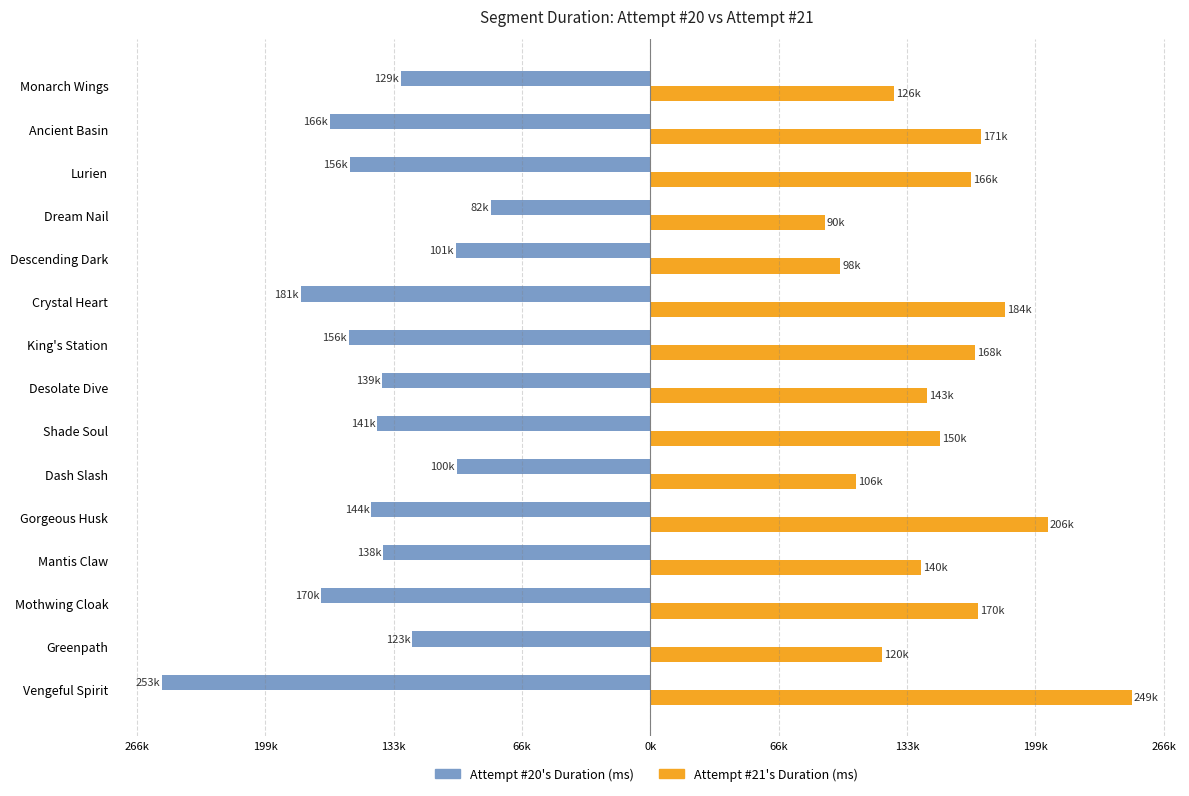

What is the difference between the second highest and minimum values in the Attempt #21's Duration (ms) series?

115266